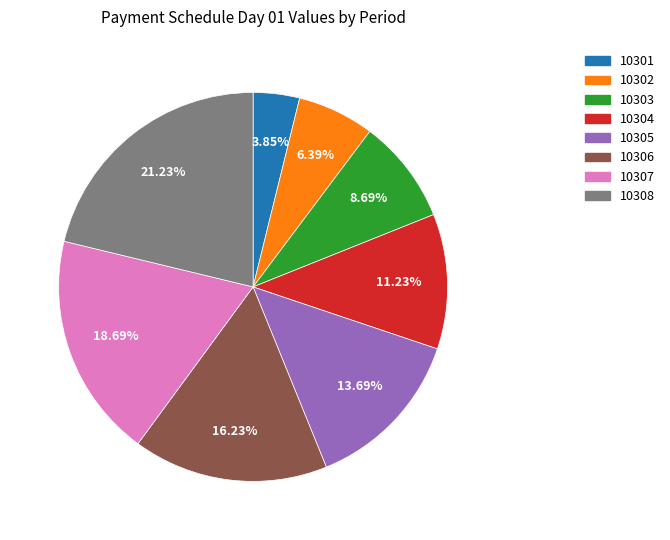

Is it true that 10301 is 4% of the pie?

True